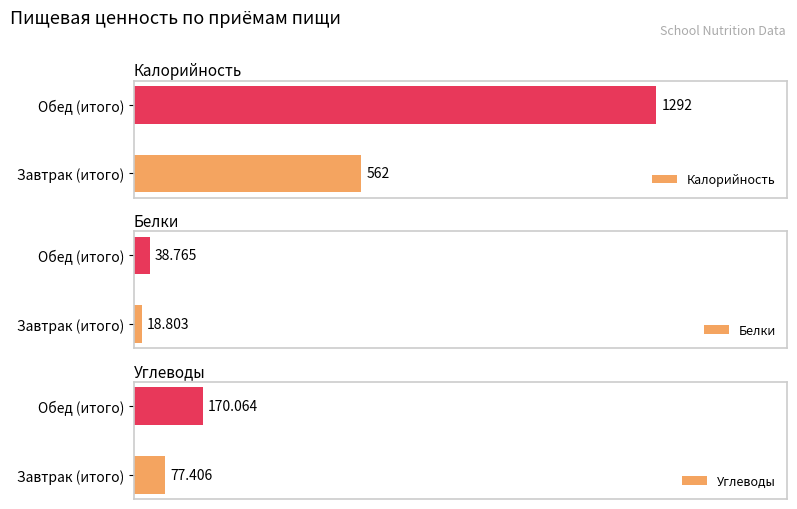

What is the lowest value of the Углеводы series?

77.4